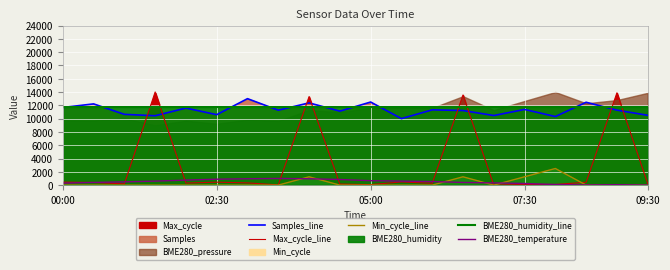

What position from the left is 7?

8